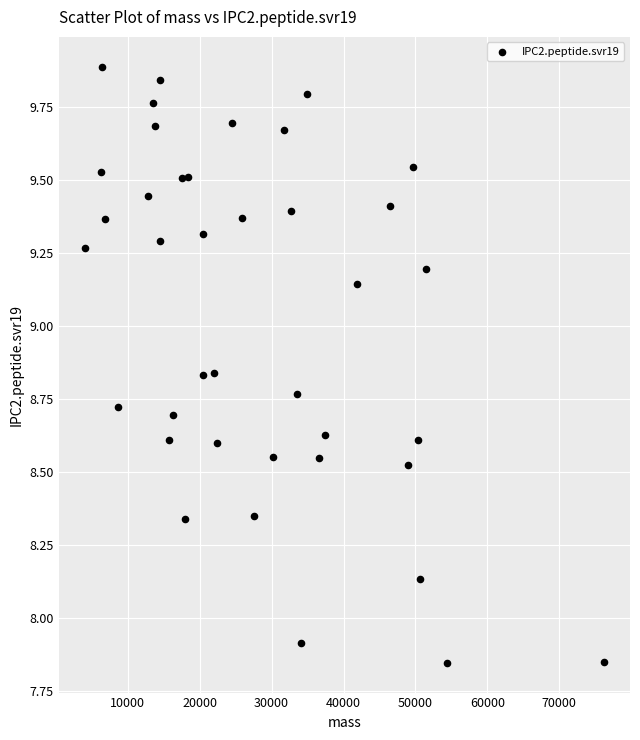

What Y value in the scatter plot is closest to 8?

7.9